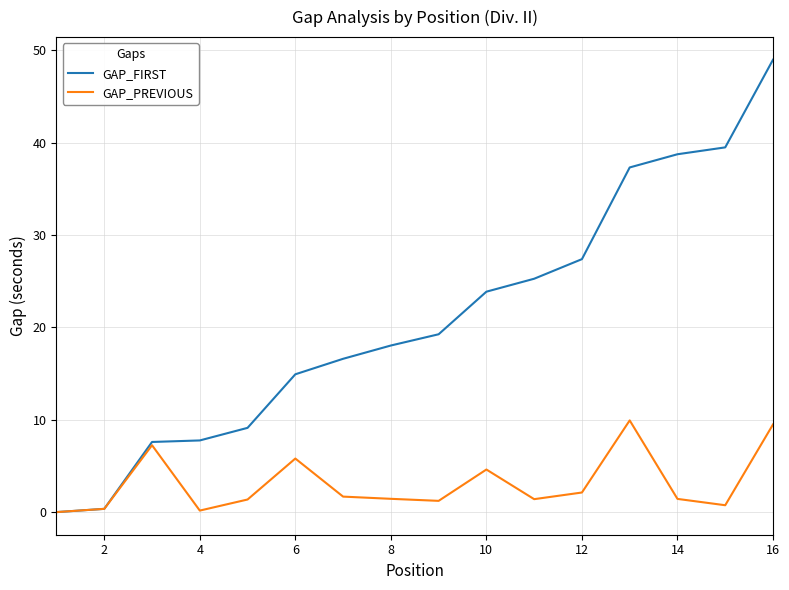

Which series has the widest spread of values?

GAP_FIRST